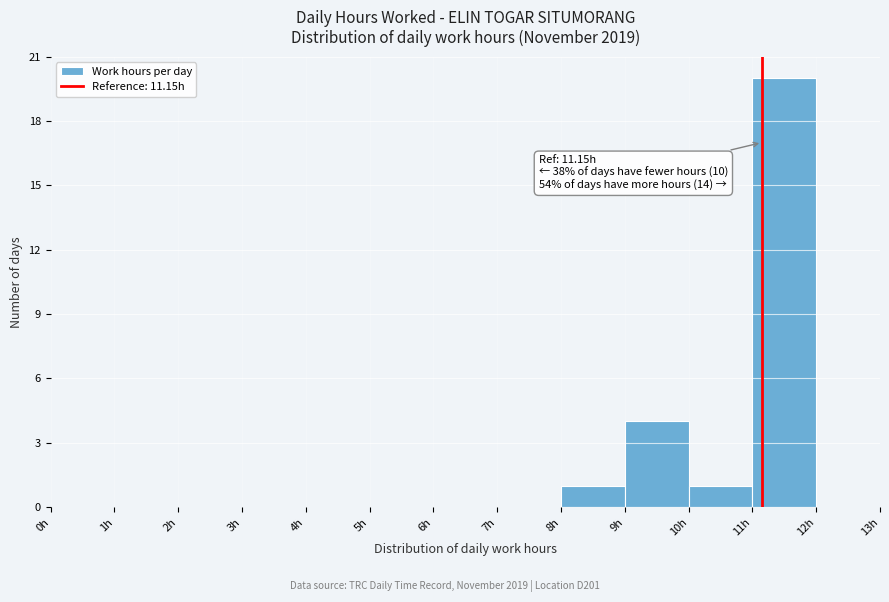

Over which range of the x-axis is the bar tallest?

11 to 12